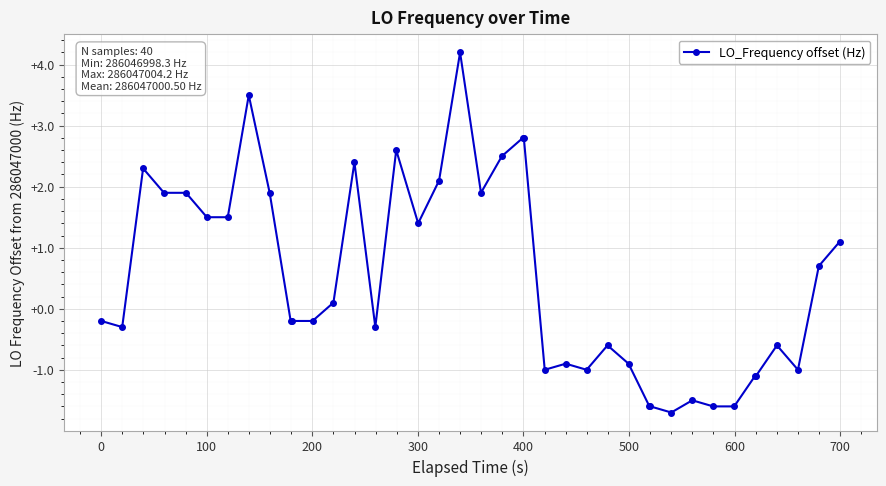

True or false: the data has more than 2 interior local peaks.

True